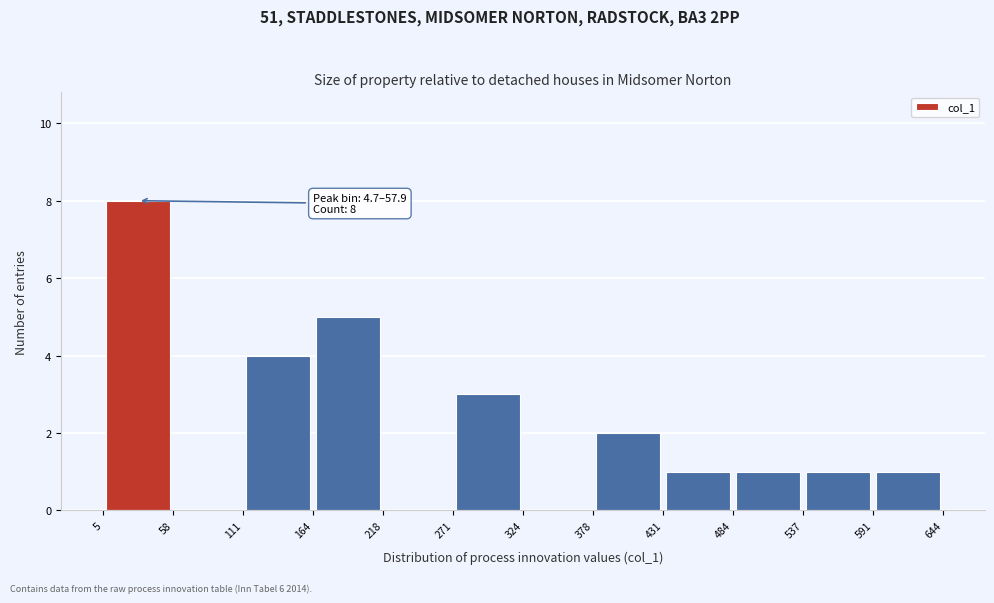

Which range on the x-axis has the tallest bar?

5 to 58